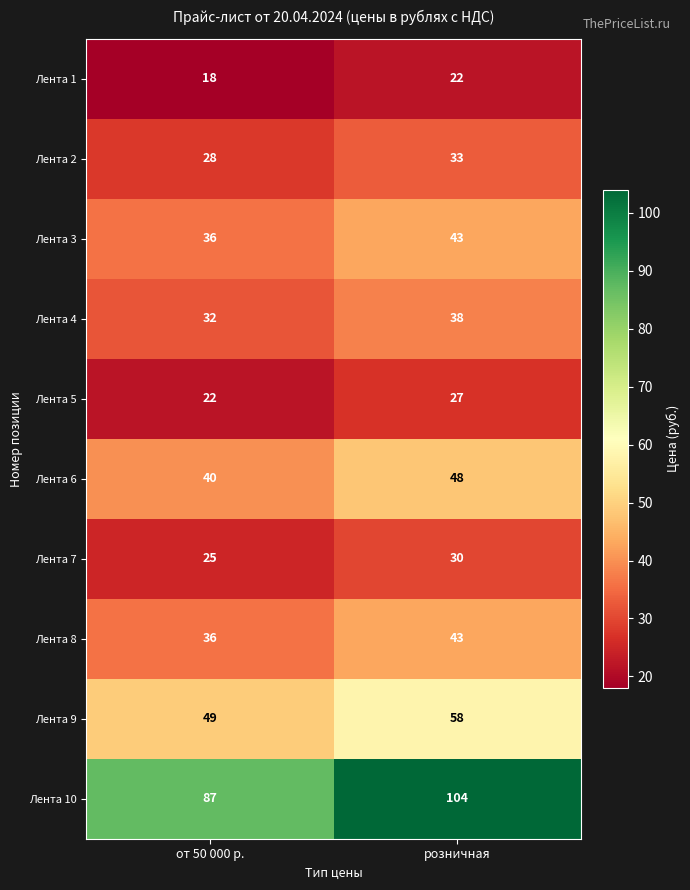

List the labels in order of Лента 4 value, largest first.

розничная, от 50 000 р.